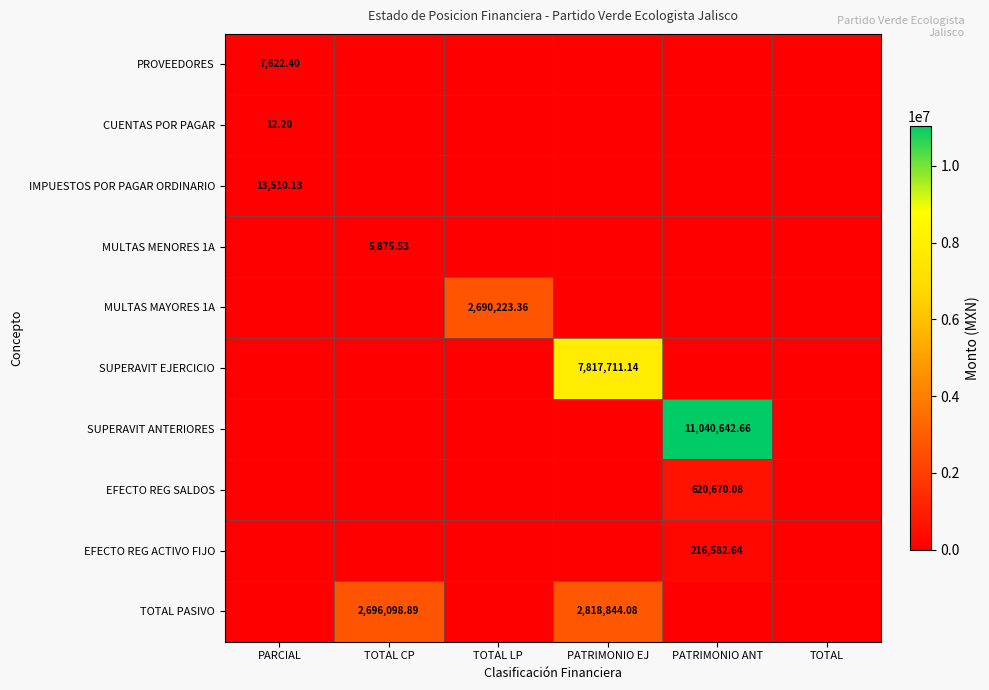

Which has a higher value, TOTAL or PATRIMONIO EJ?

TOTAL